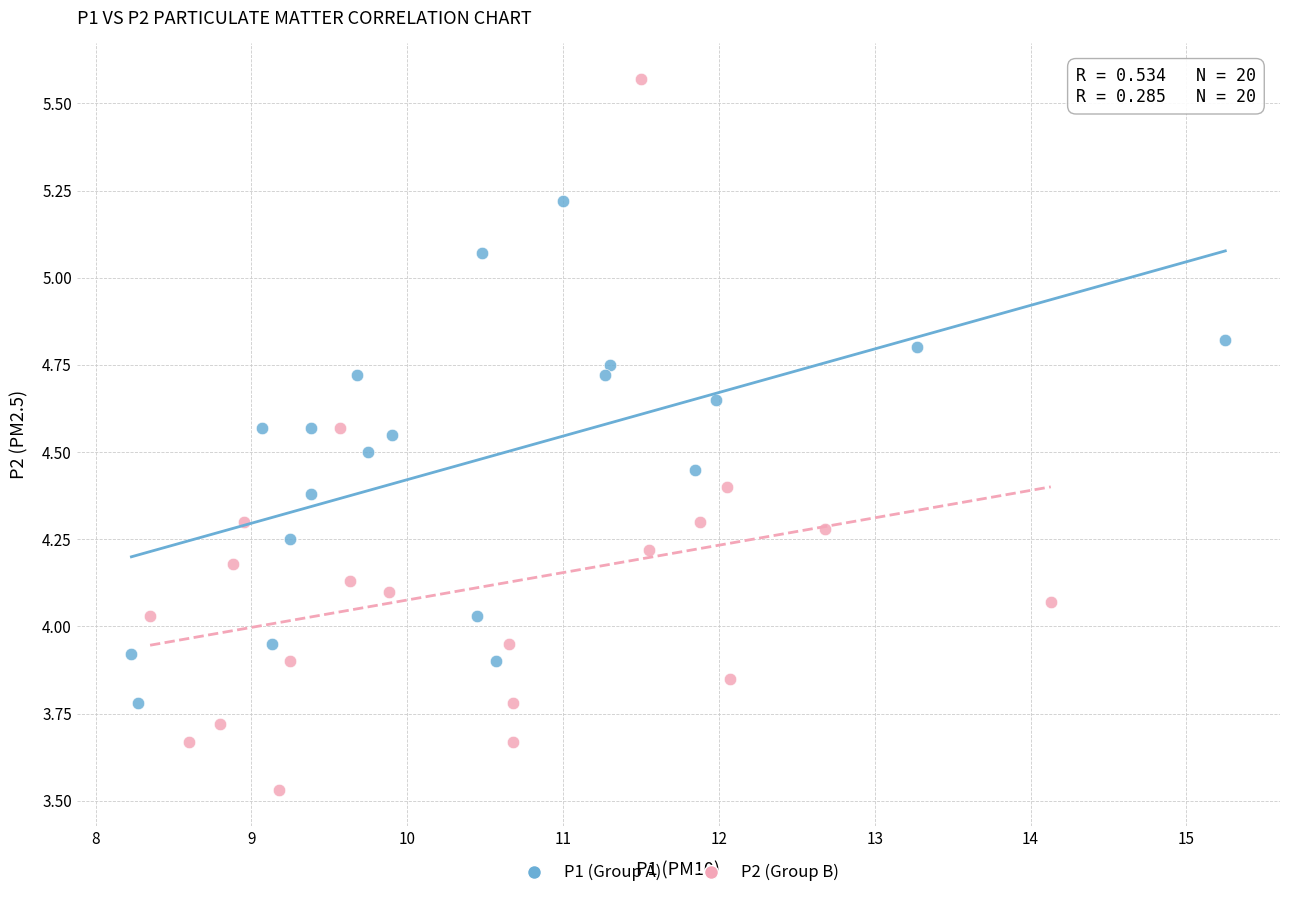

Which series has the largest Y range (max minus min)?

P2 (Group B)